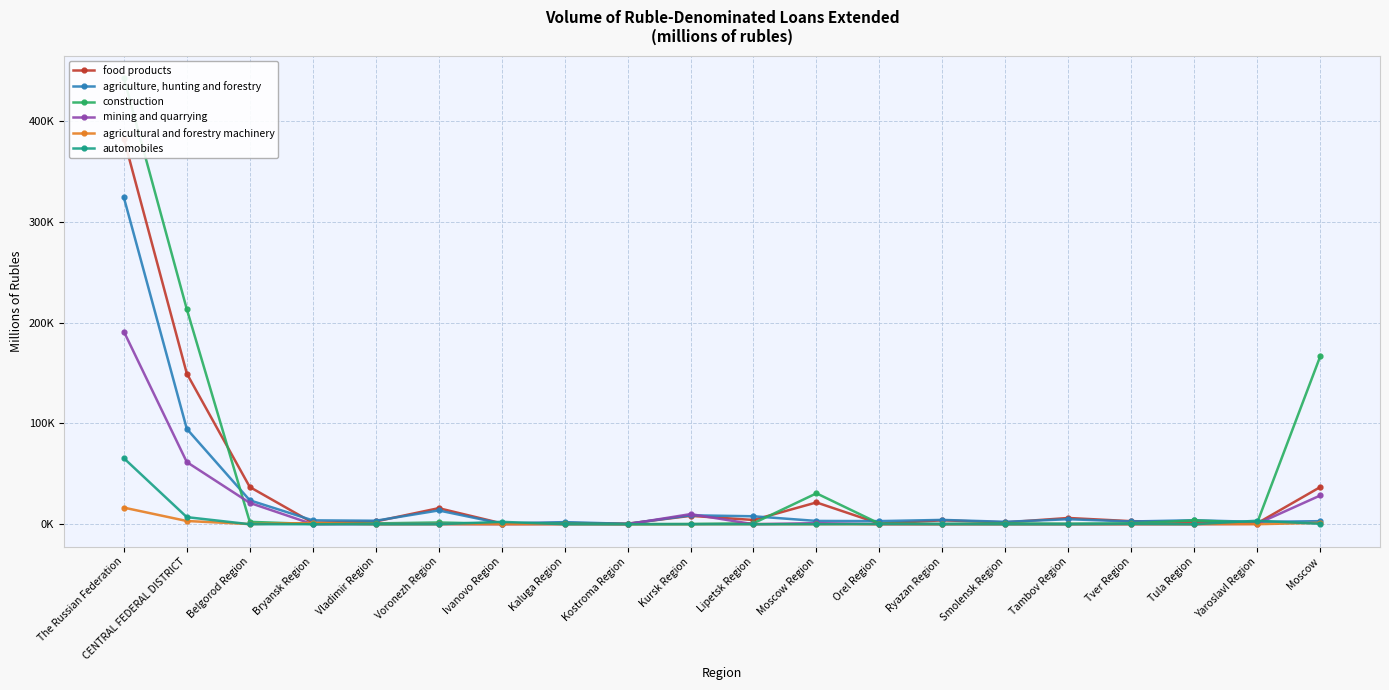

How many lines are shown in the chart?

6